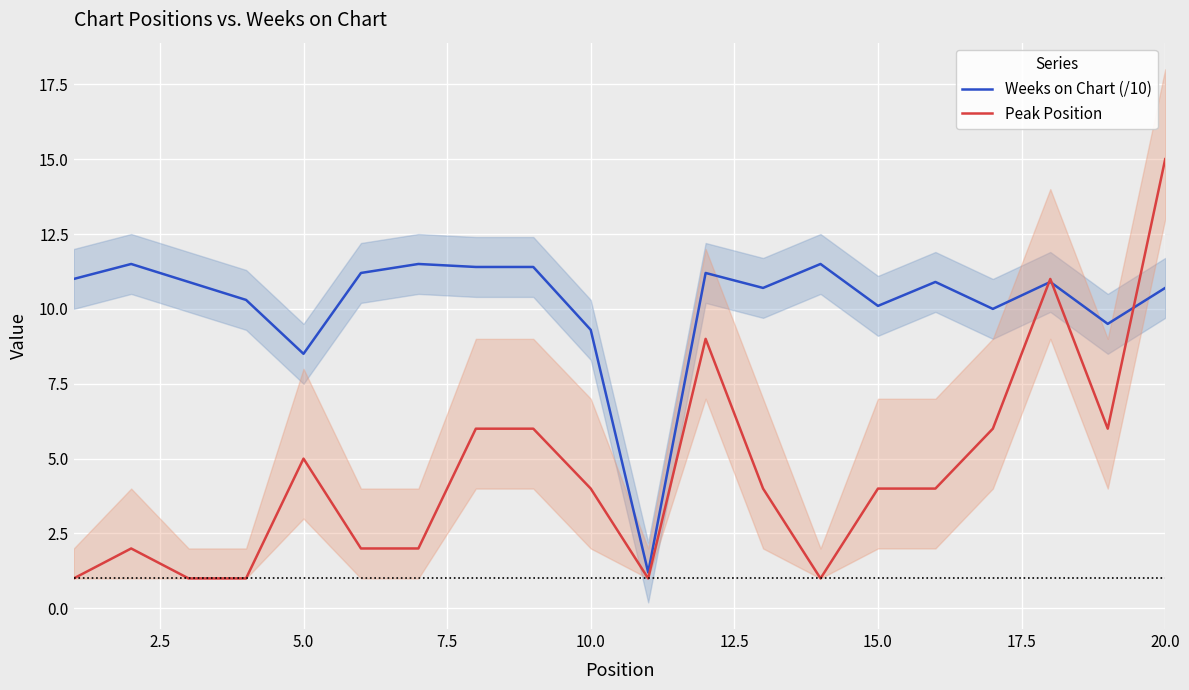

What is the minimum value for Weeks on Chart (/10)?

1.2